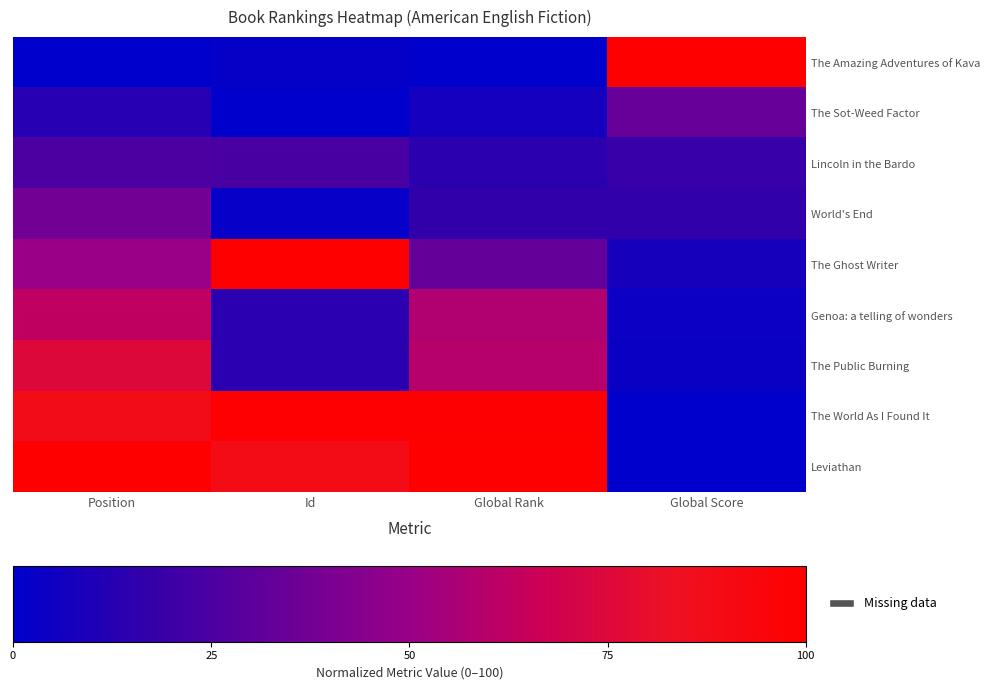

Reading right to left, list all the values displayed in this chart.

The Amazing Adventures of Kava: Global Score=100.0	Global Rank=0.0	Id=1.9	Position=0.0
The Sot-Weed Factor: Global Score=33.2	Global Rank=7.0	Id=0.0	Position=12.5
Lincoln in the Bardo: Global Score=18.5	Global Rank=14.2	Id=23.8	Position=25.0
World's End: Global Score=16.1	Global Rank=16.7	Id=2.0	Position=37.5
The Ghost Writer: Global Score=7.6	Global Rank=33.0	Id=100.0	Position=50.0
Genoa: a telling of wonders: Global Score=4.0	Global Rank=57.9	Id=13.9	Position=62.5
The Public Burning: Global Score=3.8	Global Rank=59.4	Id=13.8	Position=75.0
The World As I Found It: Global Score=0.2	Global Rank=98.5	Id=99.1	Position=87.5
Leviathan: Global Score=0.0	Global Rank=100.0	Id=88.9	Position=100.0